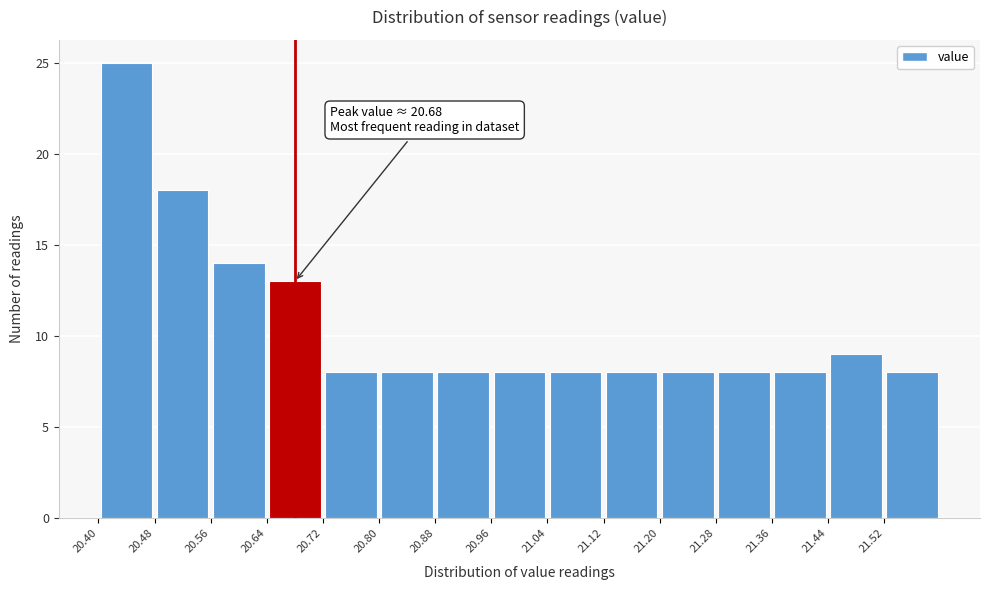

Over which range of the x-axis is the bar tallest?

20.40 to 20.48